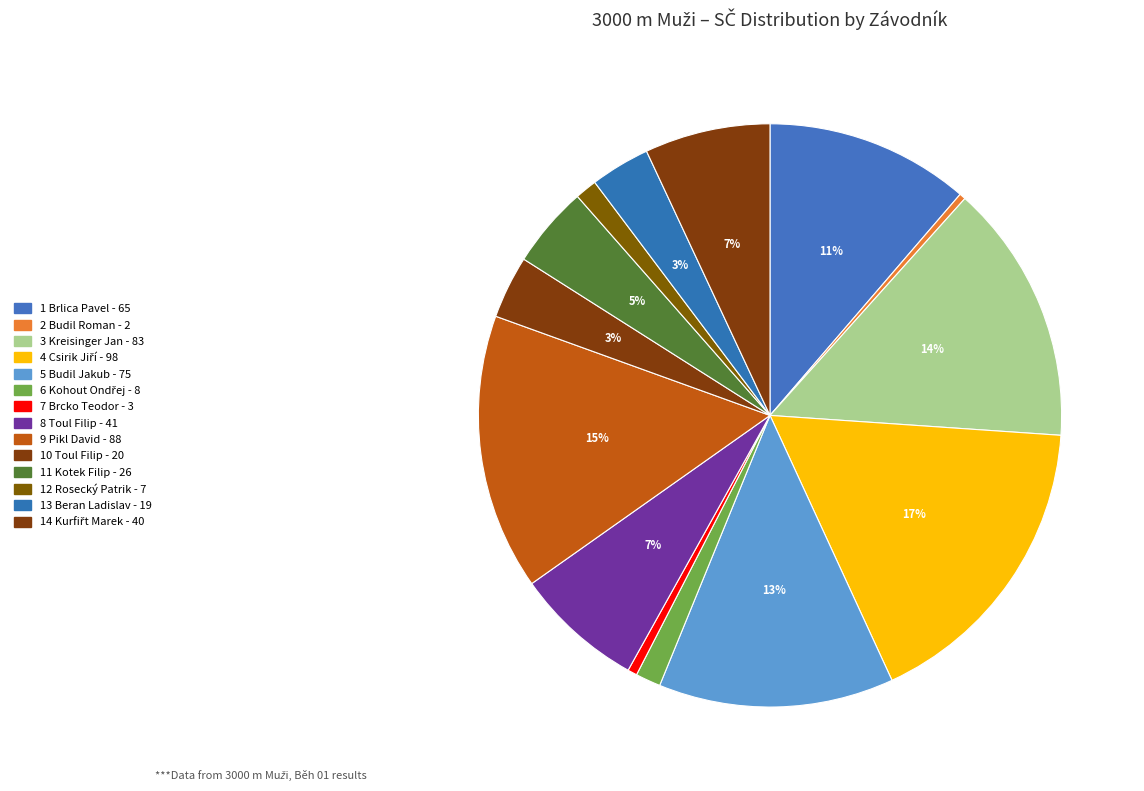

Is there a majority slice in this chart?

No